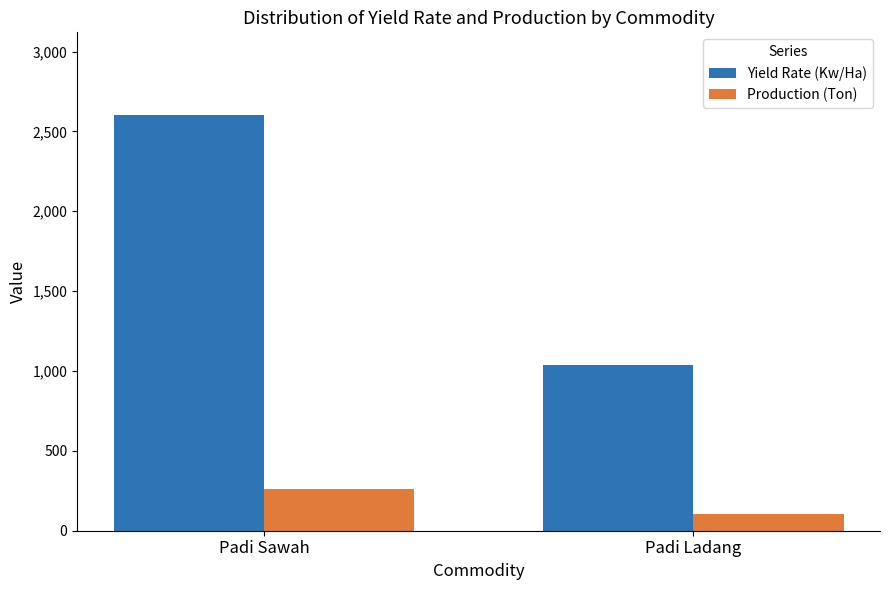

What is the label of the 2nd bar from the left?

Padi Ladang